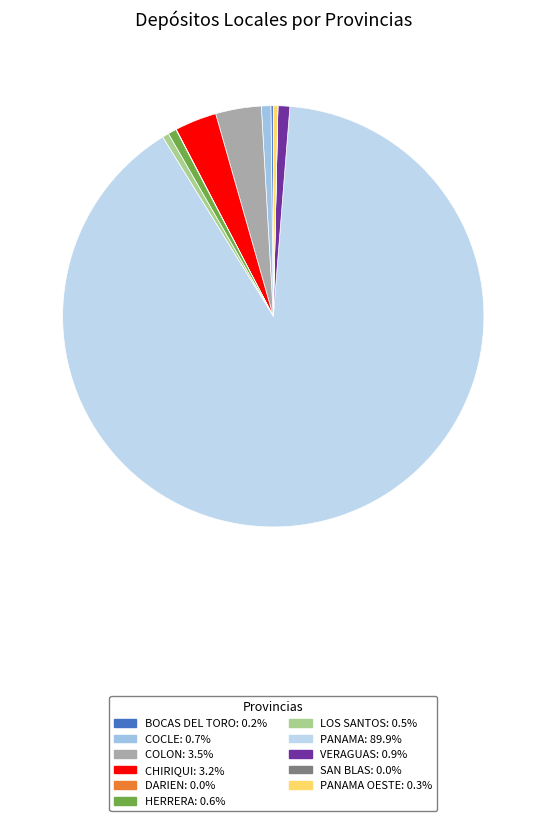

Rank the categories by value from lowest to highest.

SAN BLAS, DARIEN, BOCAS DEL TORO, PANAMA OESTE, LOS SANTOS, HERRERA, COCLE, VERAGUAS, CHIRIQUI, COLON, PANAMA